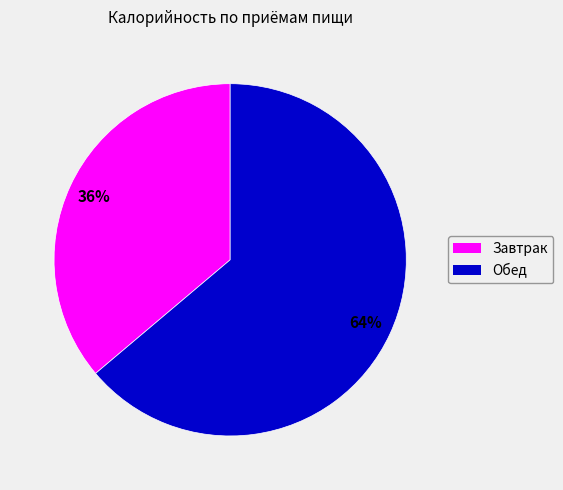

Is it true that Обед is 51% of the pie?

False